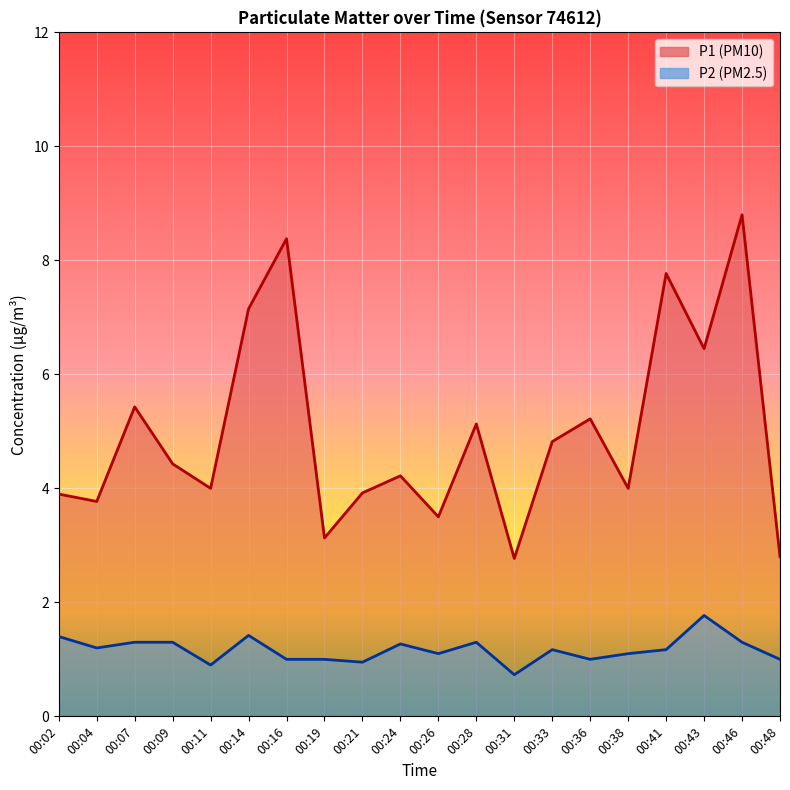

At which category is the sum across all series the highest?

00:46